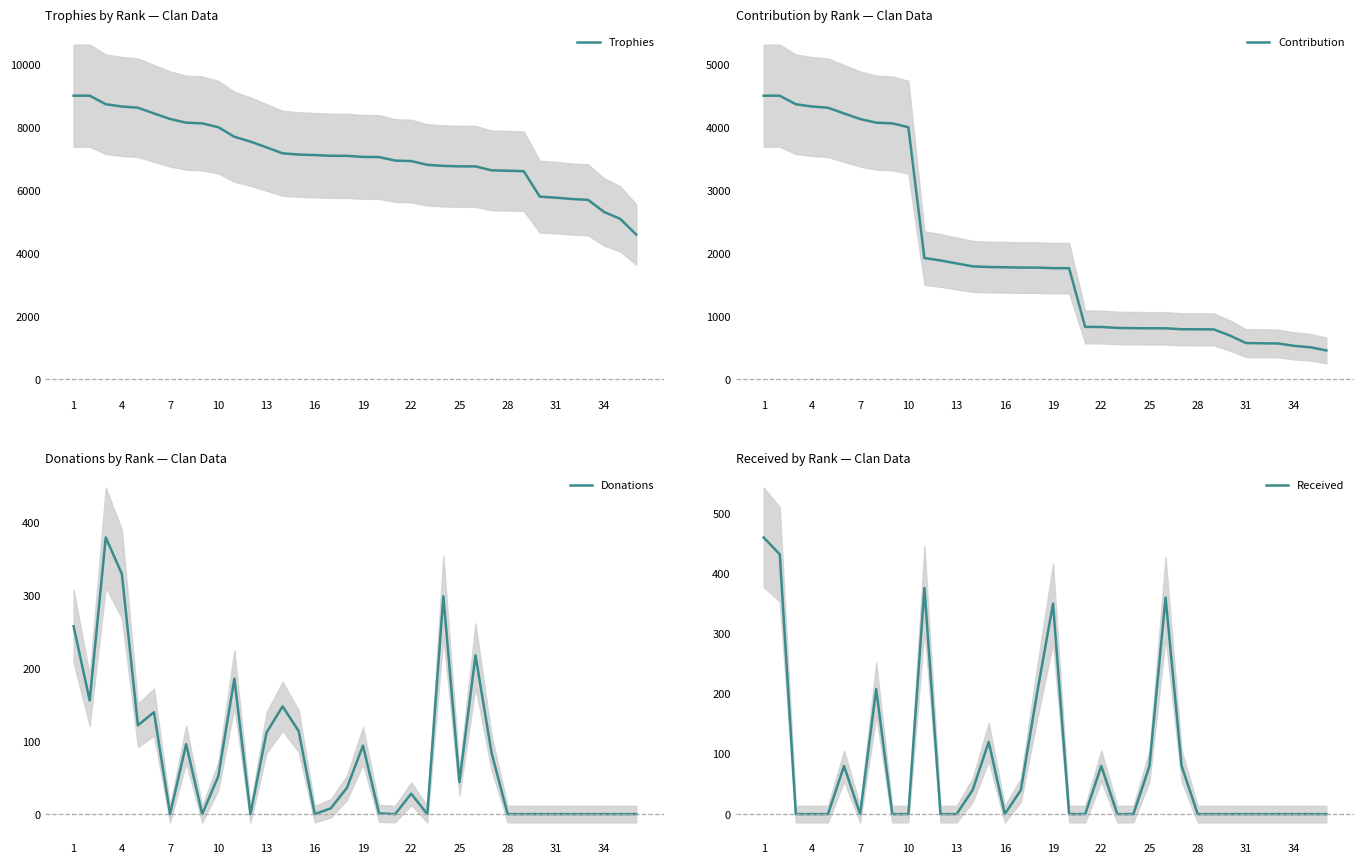

Which series has the widest spread of values?

Trophies